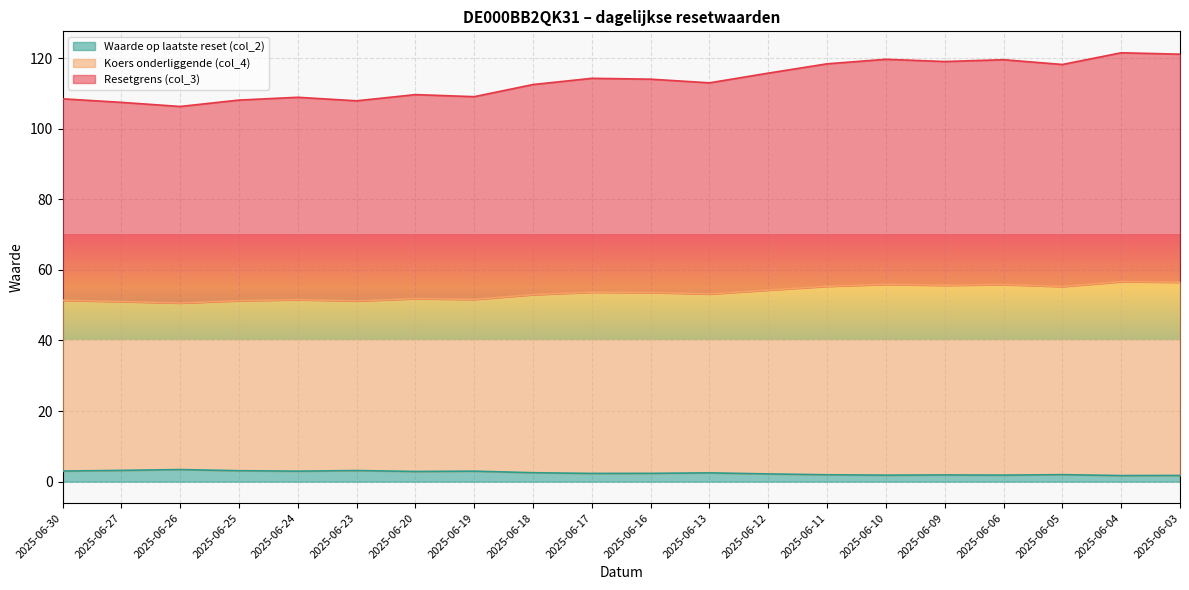

True or false: Resetgrens (col_3) and Koers onderliggende (col_4) cross at least once.

False